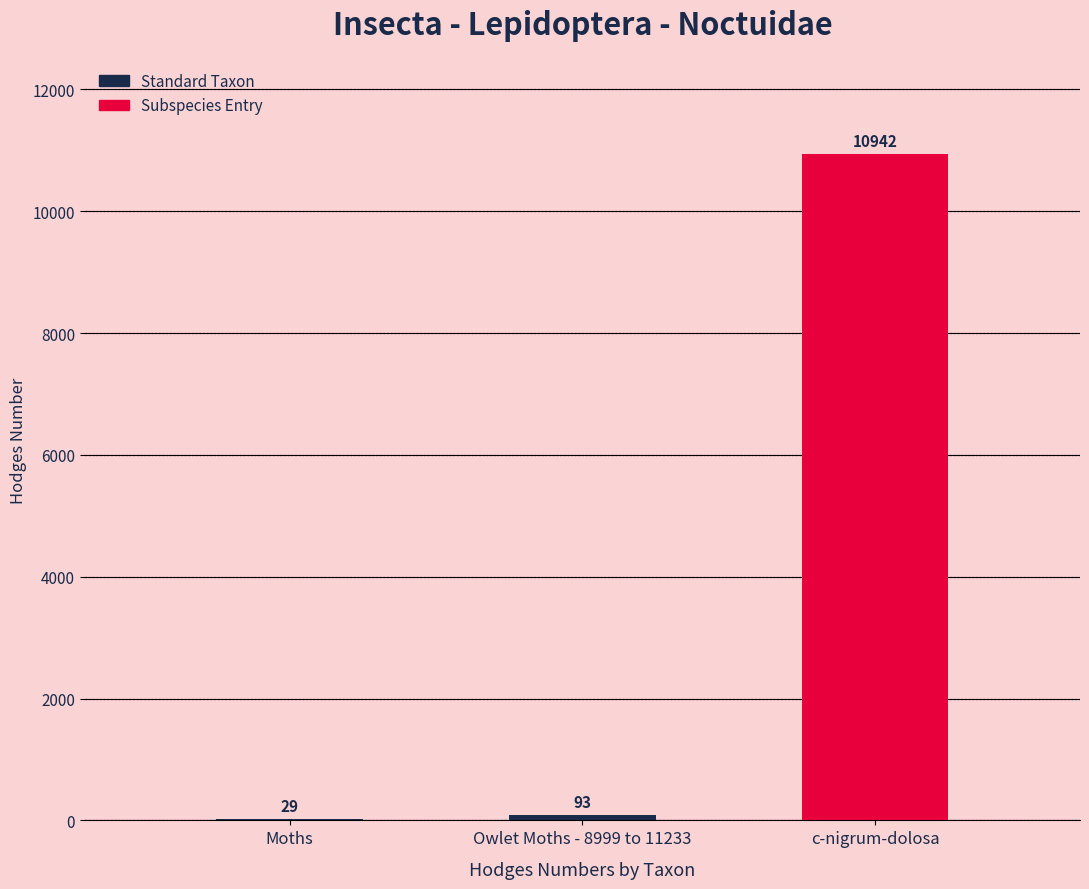

Approximately how many times larger is the value at c-nigrum-dolosa compared to Moths?

377.3